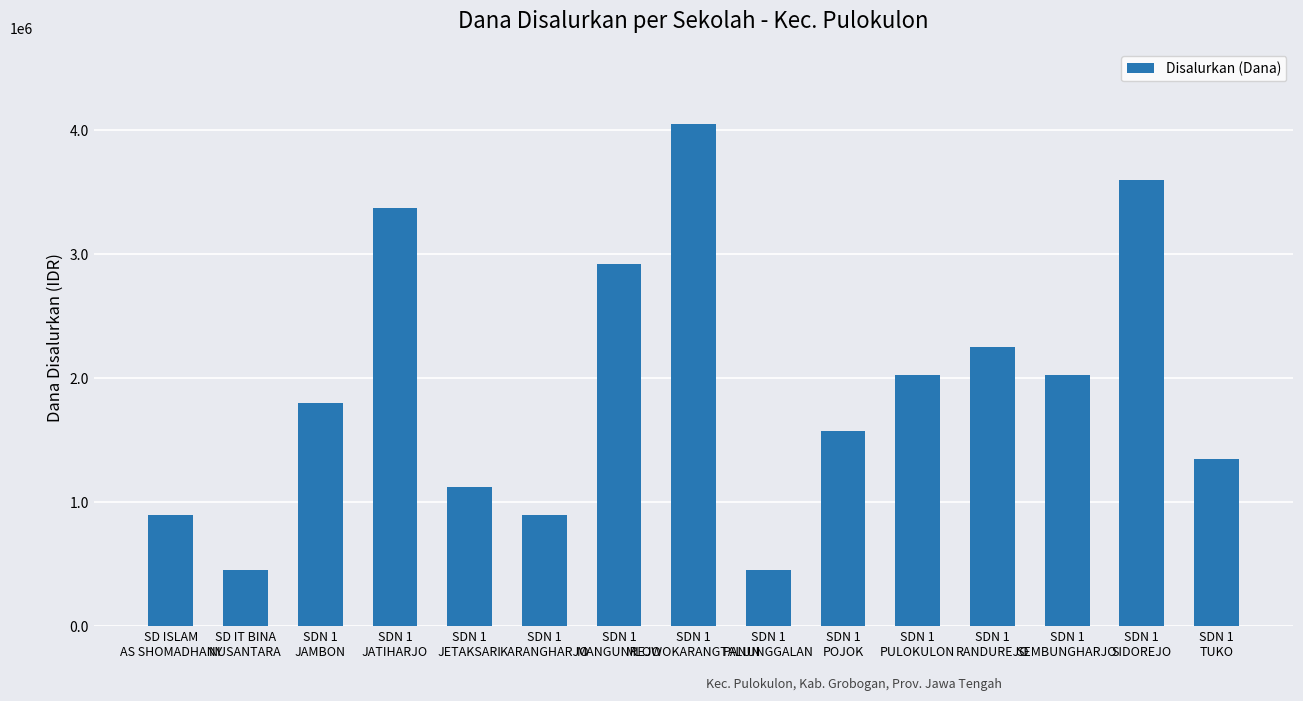

The value at SD ISLAM
AS SHOMADHANY is 900000. True or false?

True